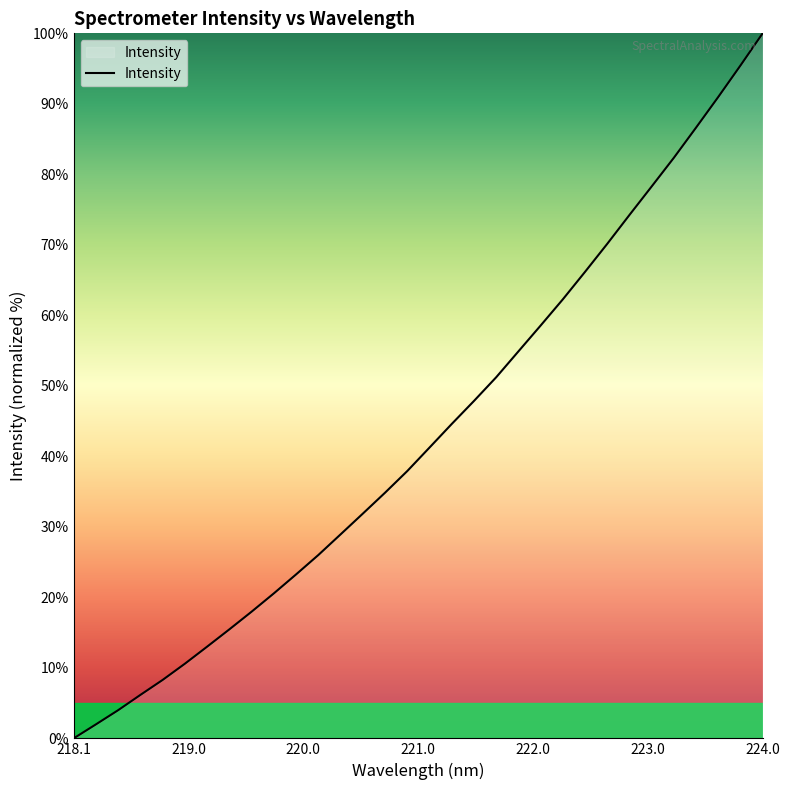

What is the greatest value displayed?

100.0